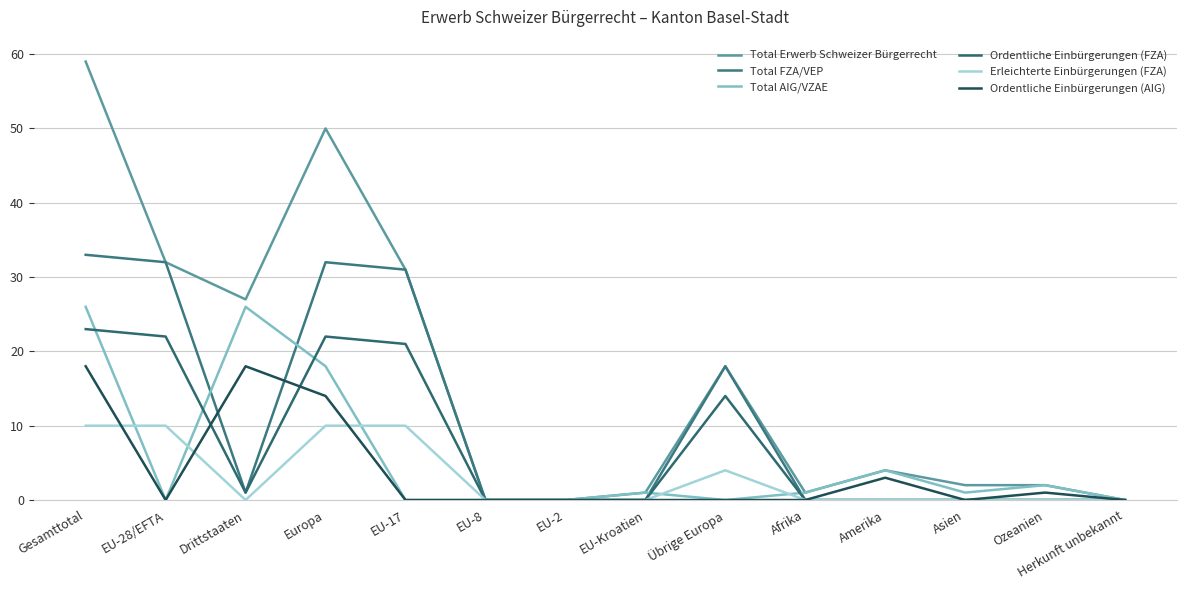

What is the sum of all Total FZA/VEP values?

147